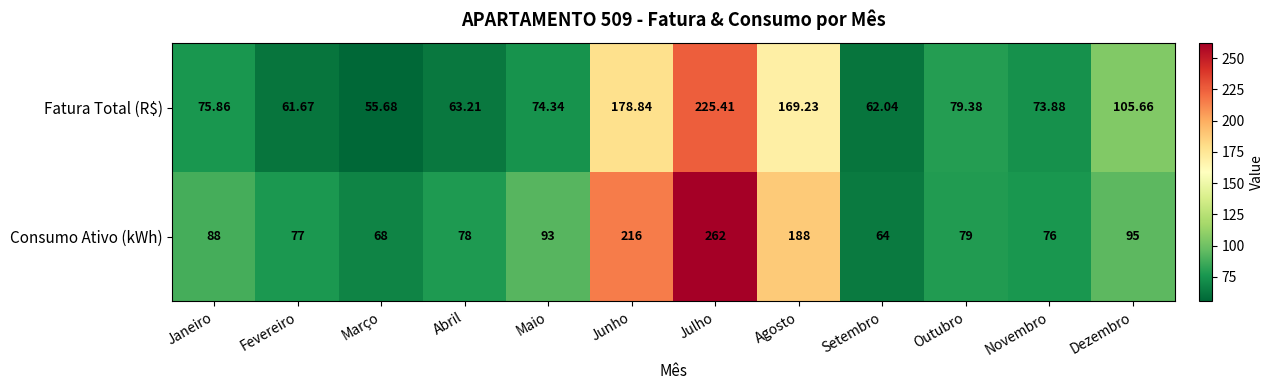

What is the total value across all series at Junho?

394.8